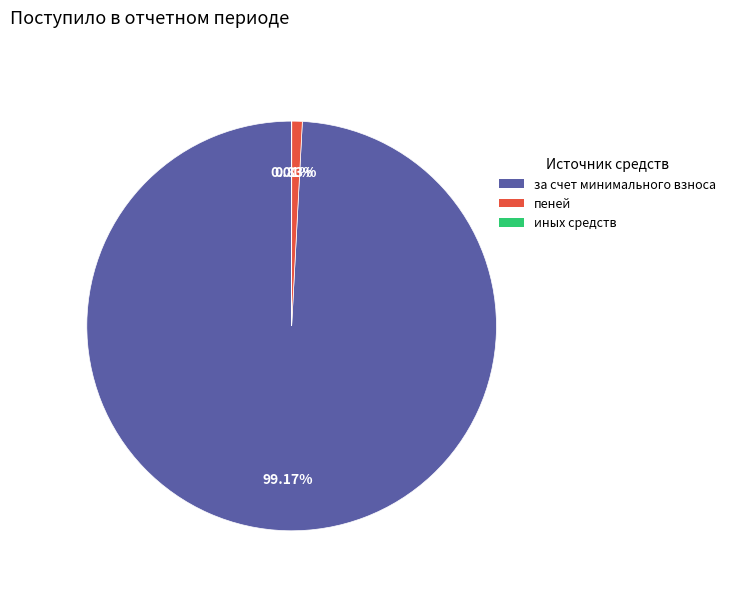

What percentage is NOT represented by пеней?

99.2%